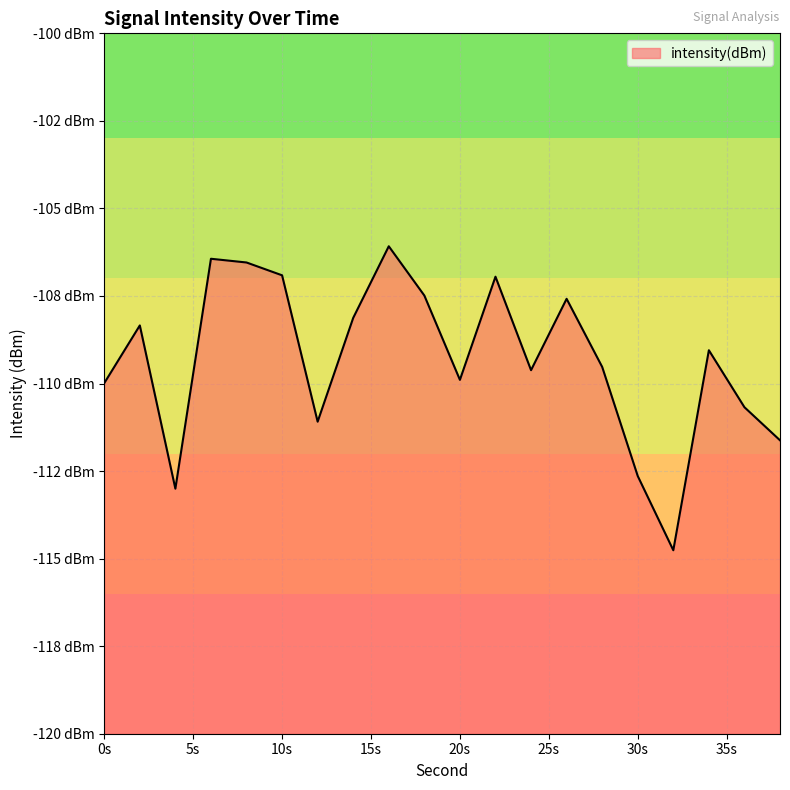

How many points are higher than both their immediate neighbors (excluding endpoints)?

6